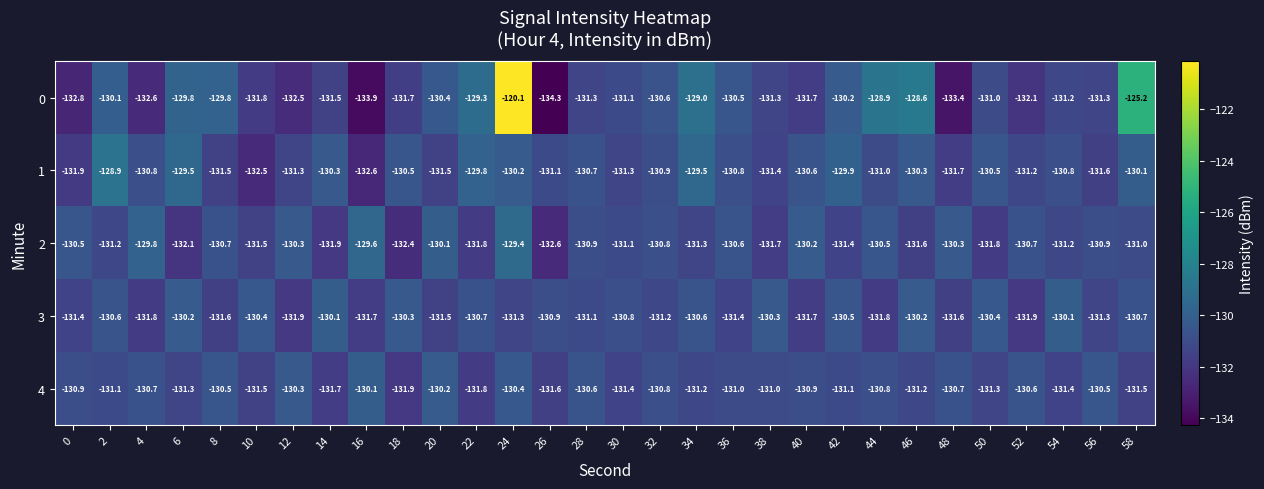

The value of 2 at 10 is -131.5. True or false?

True